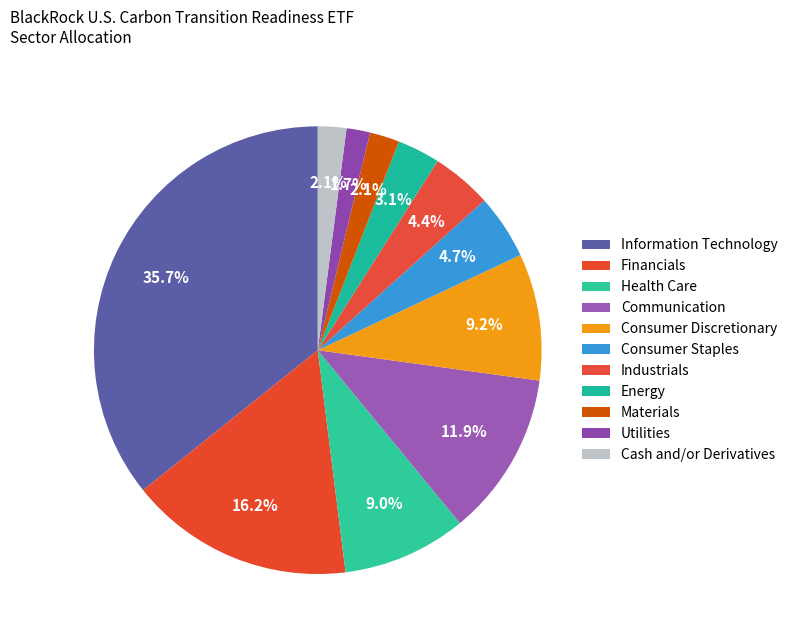

To the nearest percent, what is the difference between the Consumer Discretionary and Materials slice percentages?

7%